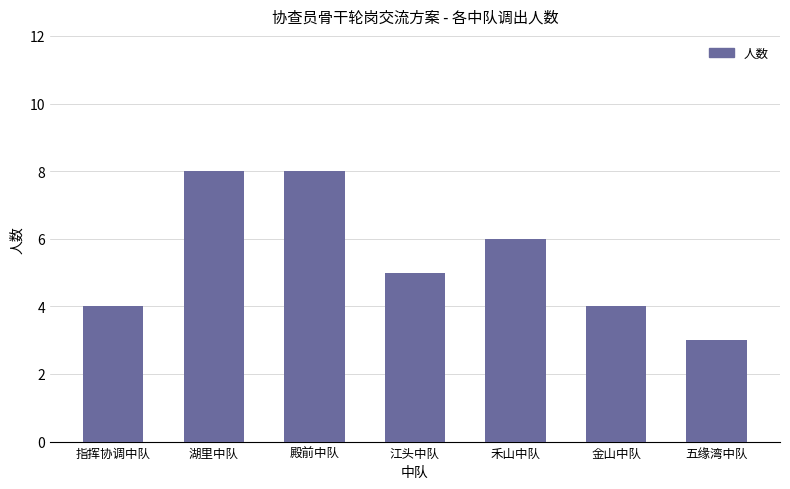

What is the difference between the maximum and second lowest values?

4